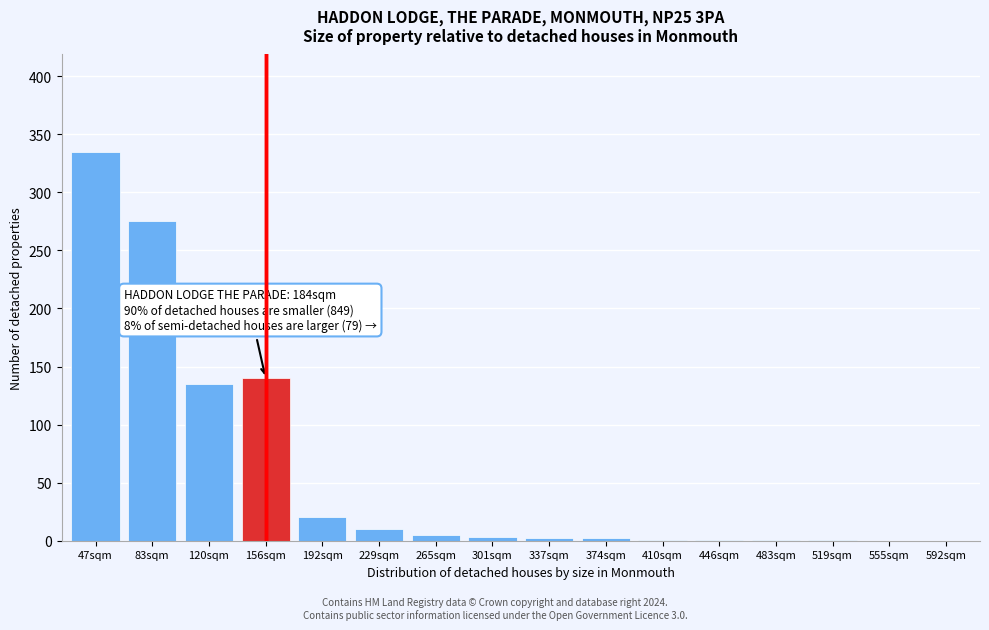

What is the sum of all values?

931